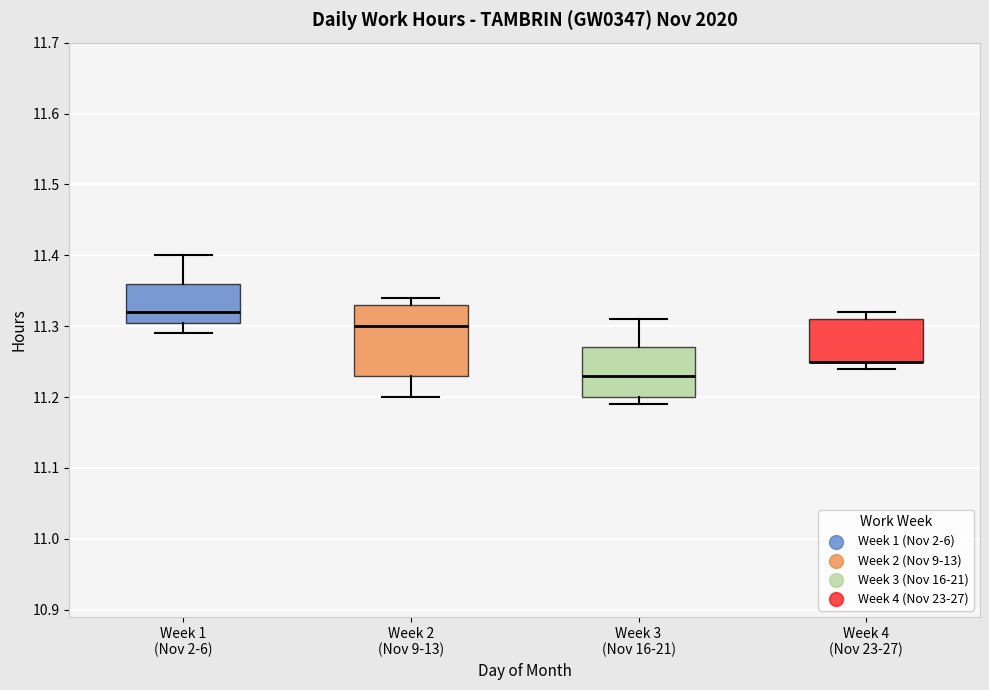

Reading left to right, transcribe this box plot: for each box, give where its median line is, the range the box spans, and where its two whiskers end, as read against the y-axis. The values are not printed on the chart, so give them approximately, as read against the axis.

Week 1 (Nov 2-6): median 11.32, box 11.31 to 11.36, whiskers 11.29 to 11.40
Week 2 (Nov 9-13): median 11.30, box 11.23 to 11.33, whiskers 11.20 to 11.34
Week 3 (Nov 16-21): median 11.23, box 11.20 to 11.27, whiskers 11.19 to 11.31
Week 4 (Nov 23-27): median 11.25 (drawn on the box's lower edge), box 11.25 to 11.31, whiskers 11.24 to 11.32